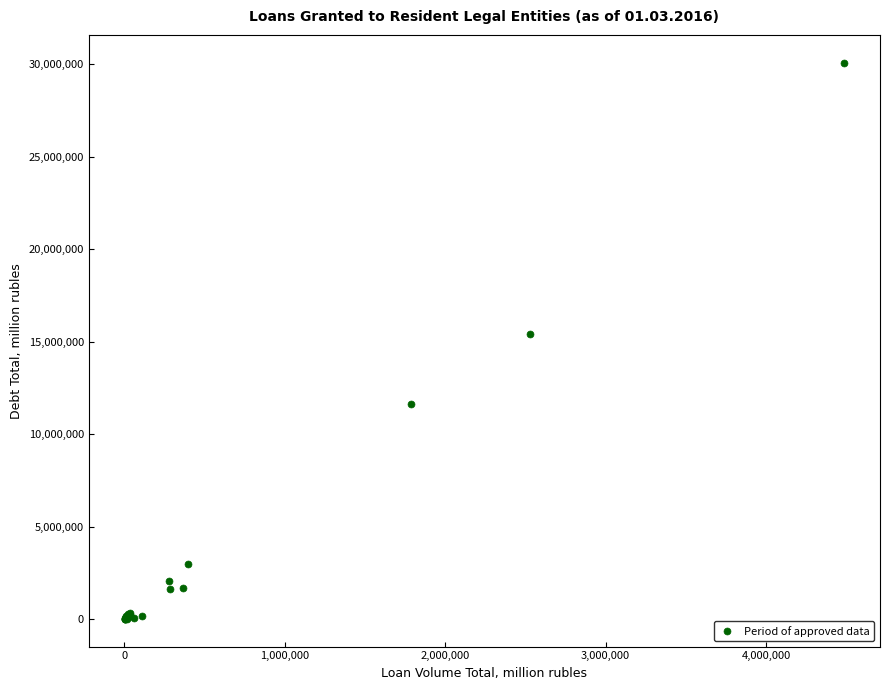

What Y value in the scatter plot is closest to 15057198?

15420746